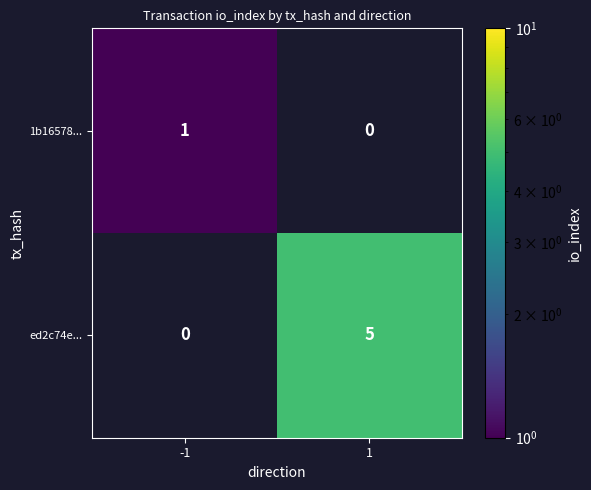

True or false: ed2c74e... has a value of 2 at 1.

False